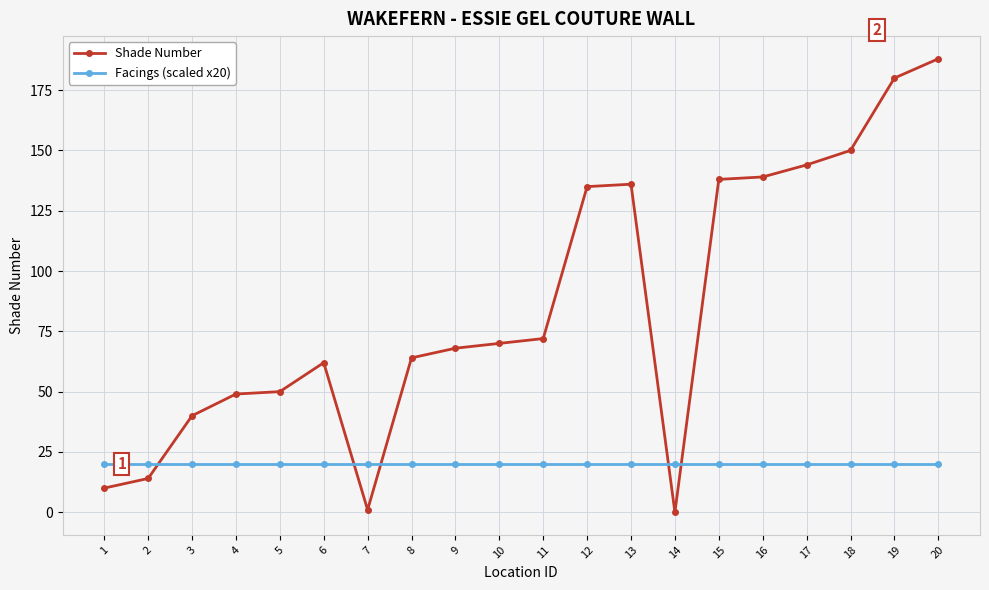

Which series has the widest spread of values?

Shade Number